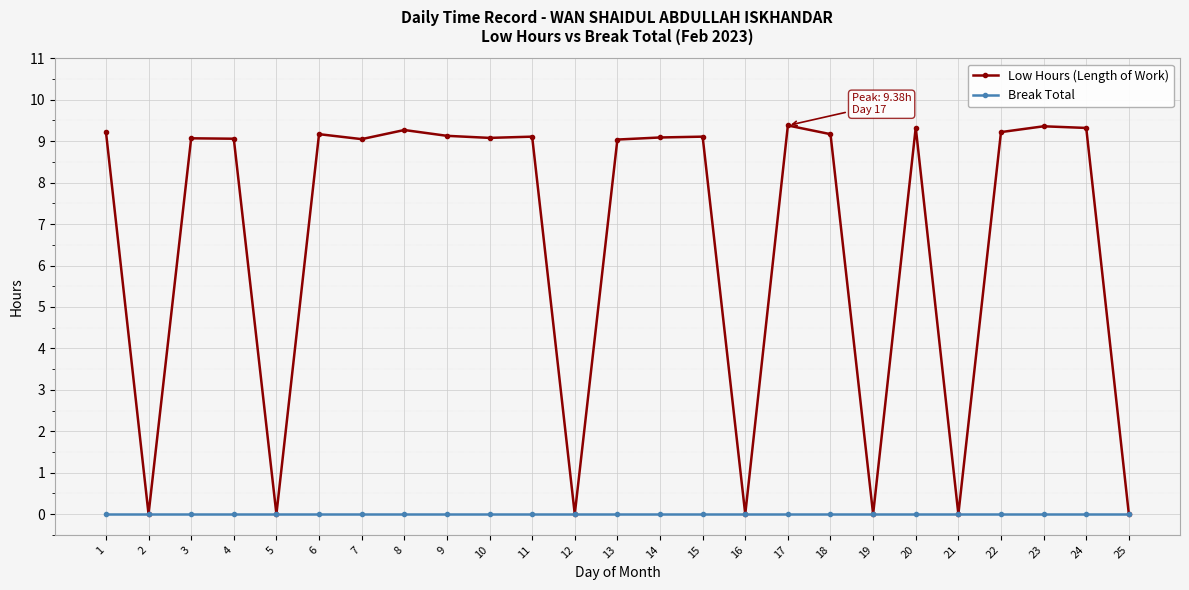

What is the total value across all series at 4?

9.1